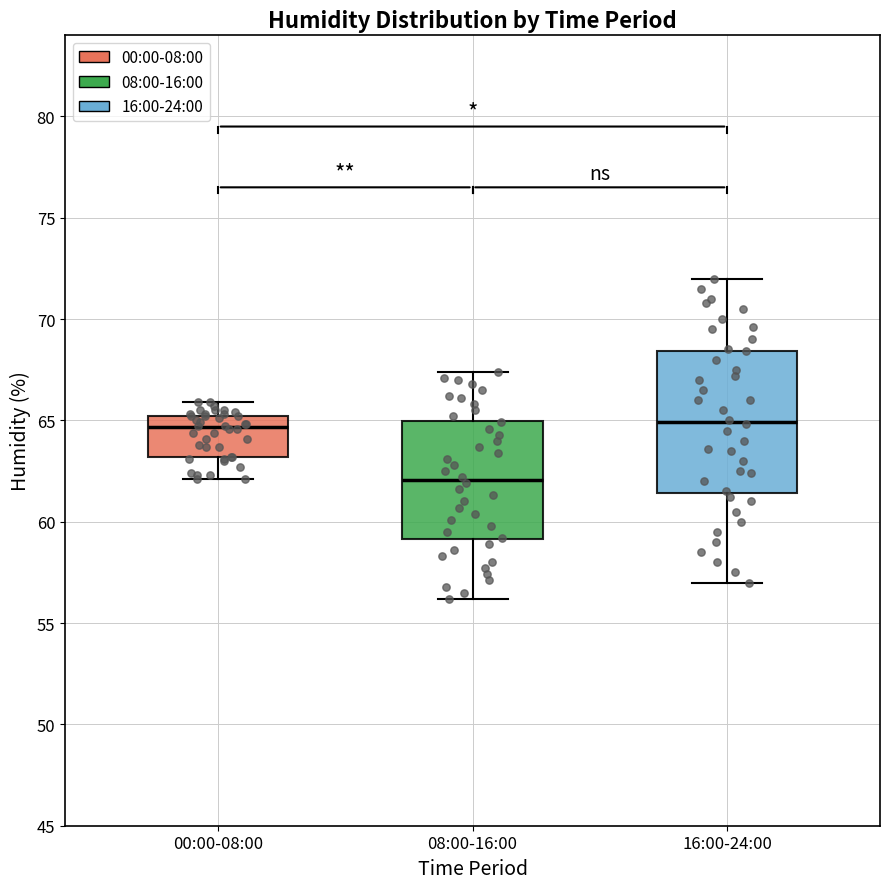

Reading left to right, transcribe this box plot: for each box, give where its median line is, the range the box spans, and where its two whiskers end, as read against the y-axis. The values are not printed on the chart, so give them approximately, as read against the axis.

00:00-08:00: median 64.5, box 63.0 to 65.0, whiskers 62.0 to 66.0
08:00-16:00: median 62.0, box 59.0 to 65.0, whiskers 56.0 to 67.5
16:00-24:00: median 65.0, box 61.5 to 68.5, whiskers 57.0 to 72.0